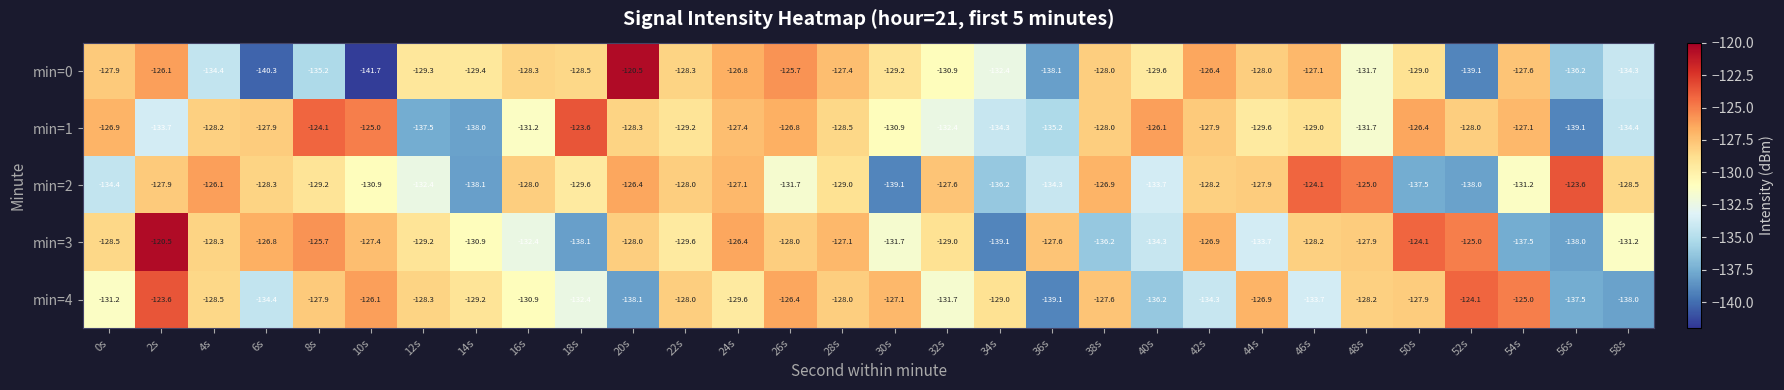

Is it true that min=1 equals -134.3 at 34s?

True